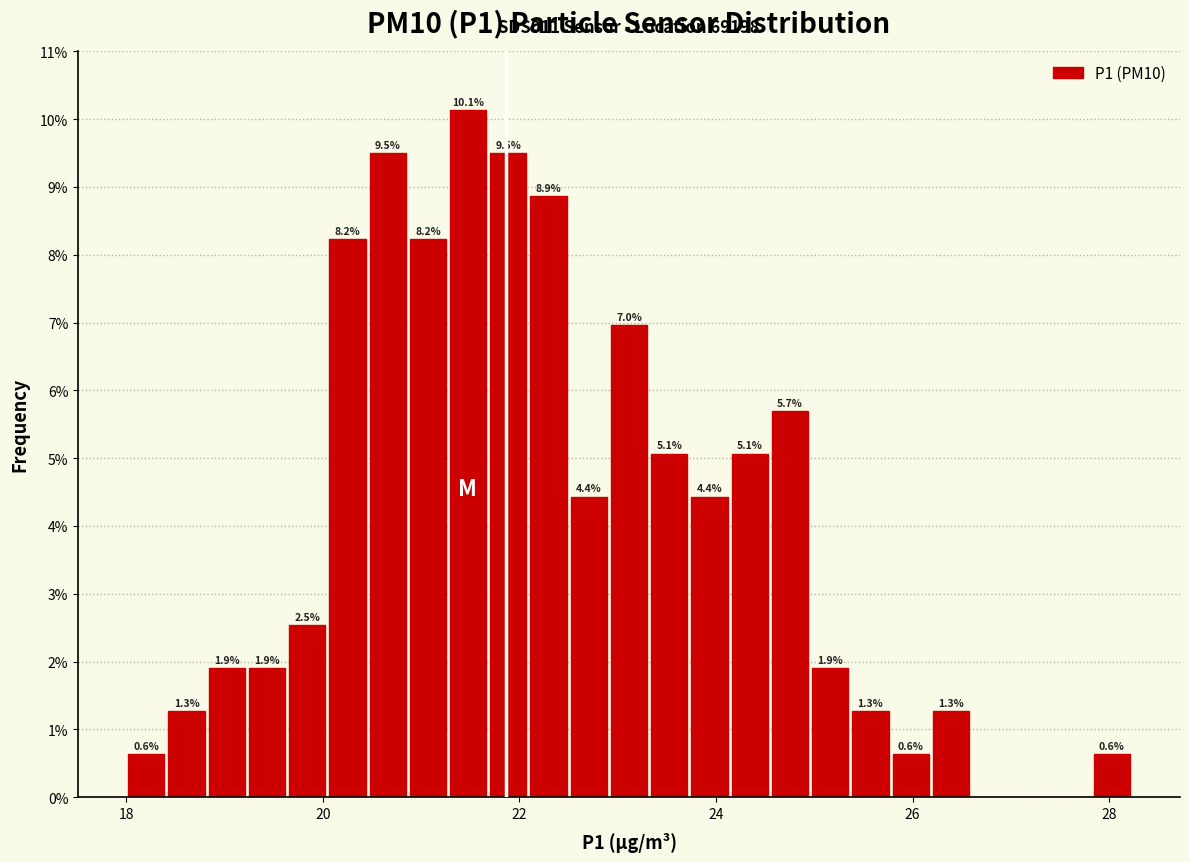

Read against the x-axis, roughly where is the centre of the tallest bar?

21.4